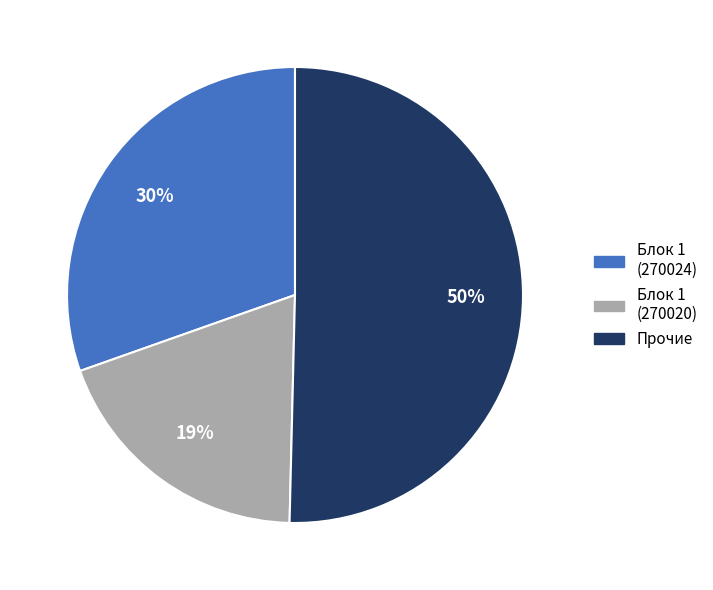

The Блок 1 (270024) slice represents 30% of the pie. True or false?

True